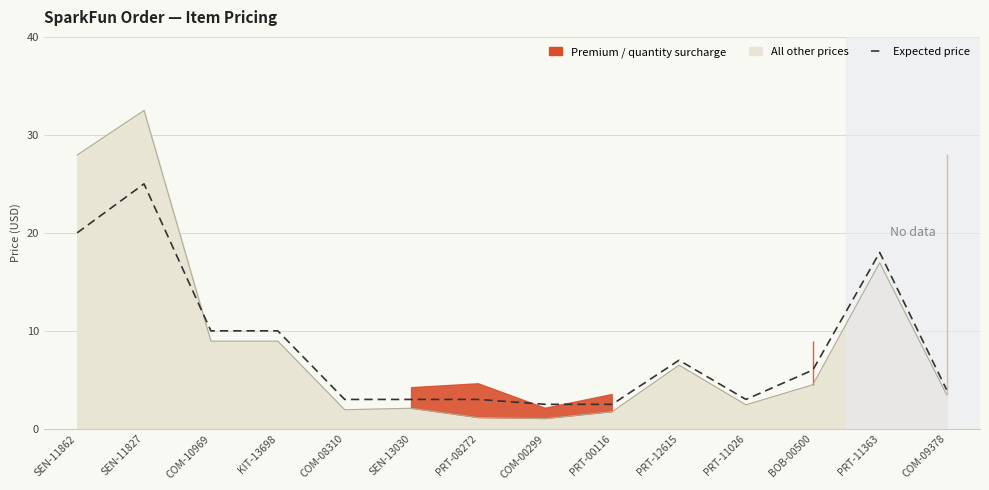

Between PRT-11363 and PRT-08272, which is larger?

PRT-11363